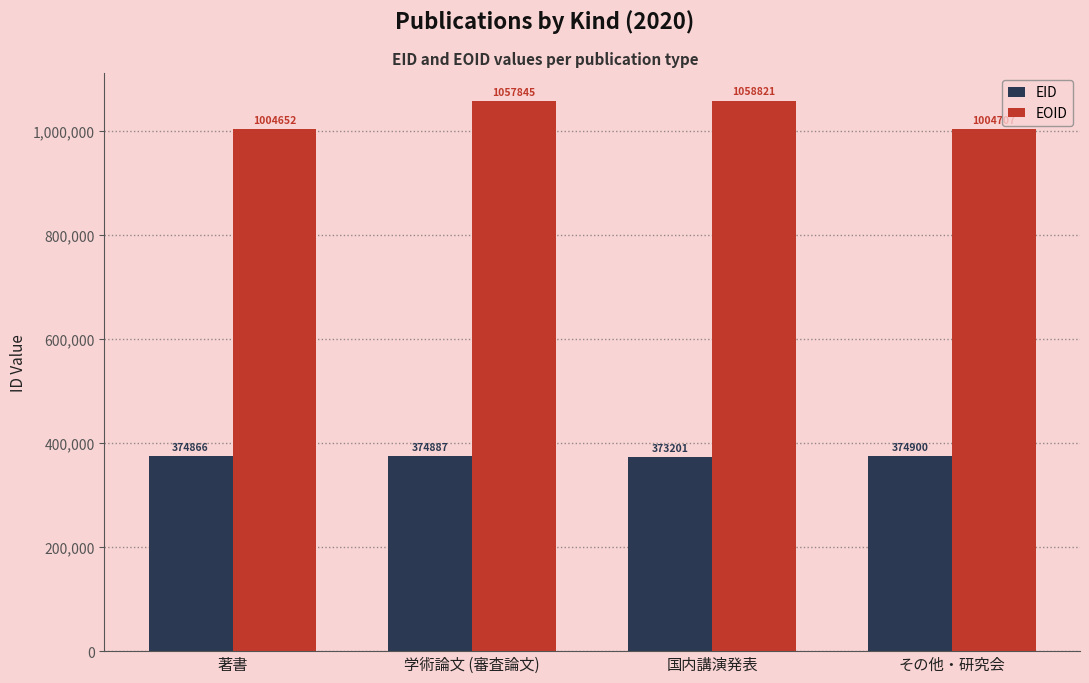

Which series has the largest range (max minus min)?

EOID